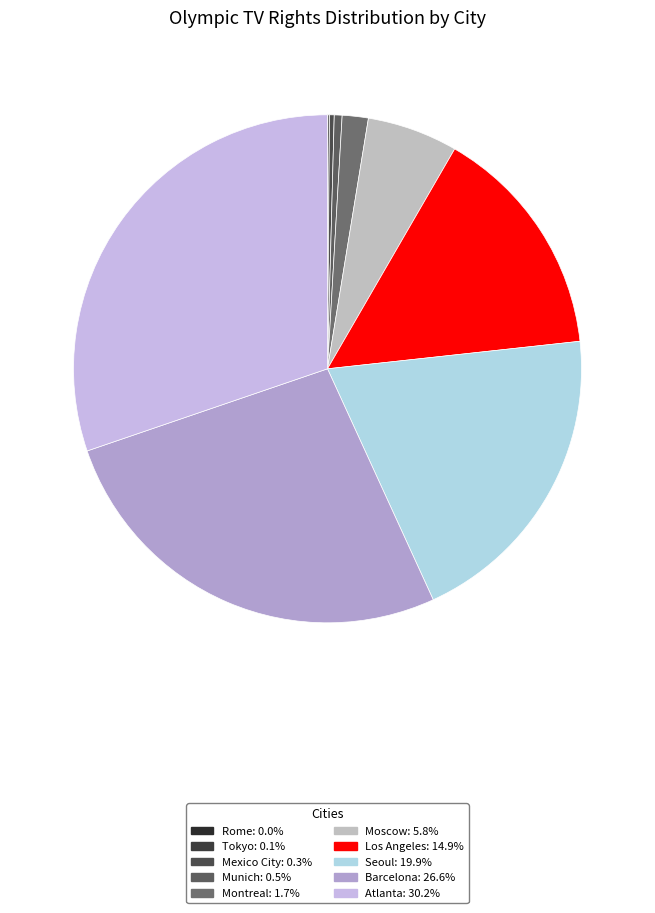

Which category has the smallest portion of the pie?

Rome